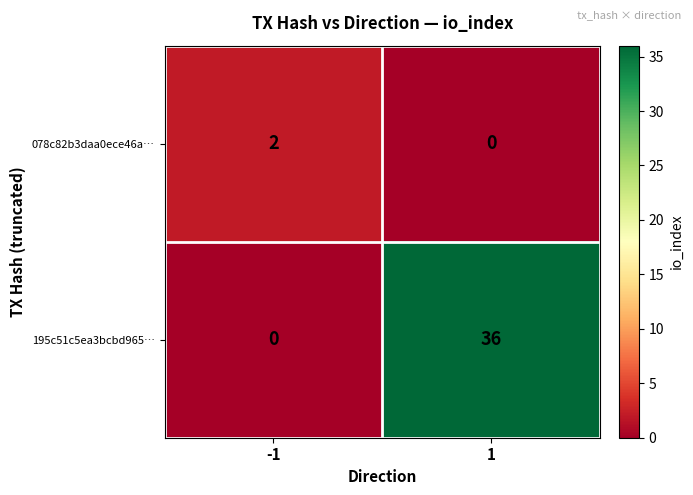

Between -1 and 1, which series saw the biggest shift?

195c51c5ea3bcbd965…